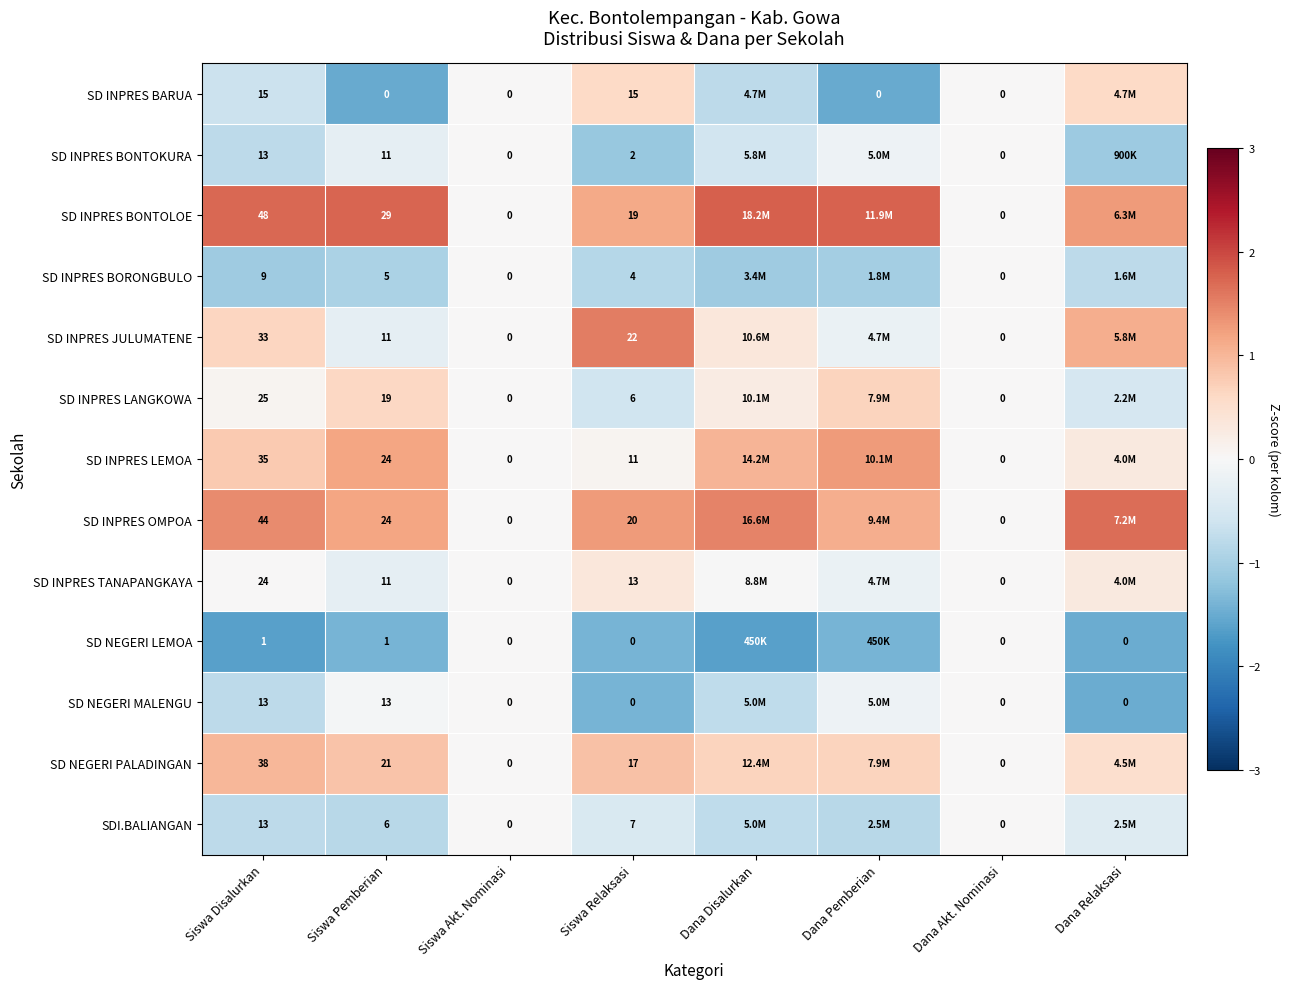

Which series has the largest total across all categories?

SD INPRES BONTOLOE